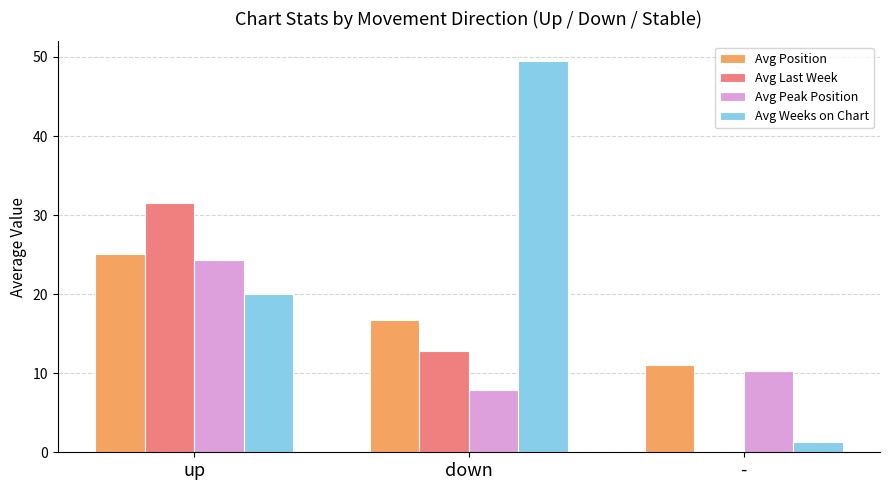

Reading left to right, extract all data points from this chart.

Avg Position: up=25.1	down=16.8	-=11.0
Avg Last Week: up=31.5	down=12.8	-=0.0
Avg Peak Position: up=24.3	down=7.8	-=10.3
Avg Weeks on Chart: up=20.0	down=49.5	-=1.3